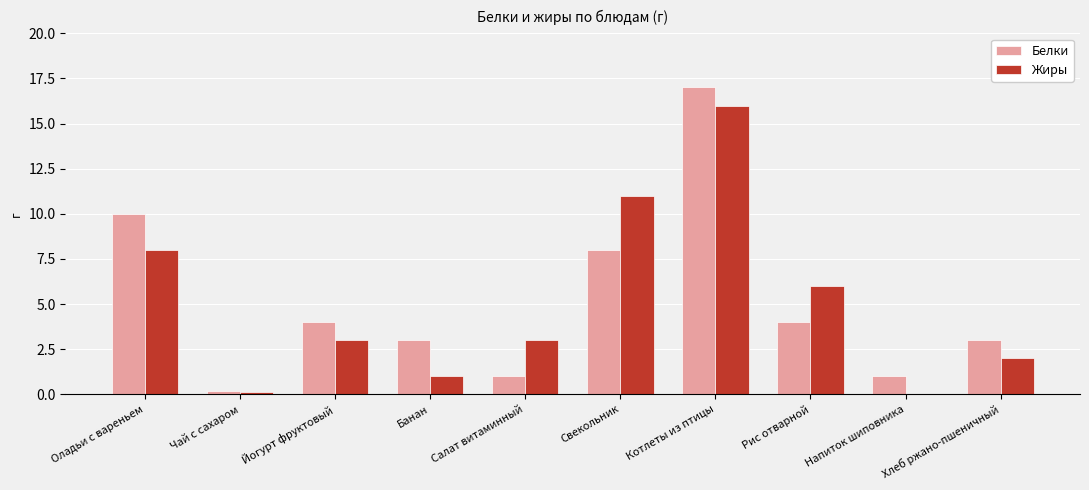

Between Банан and Напиток шиповника, which series saw the biggest shift?

Белки